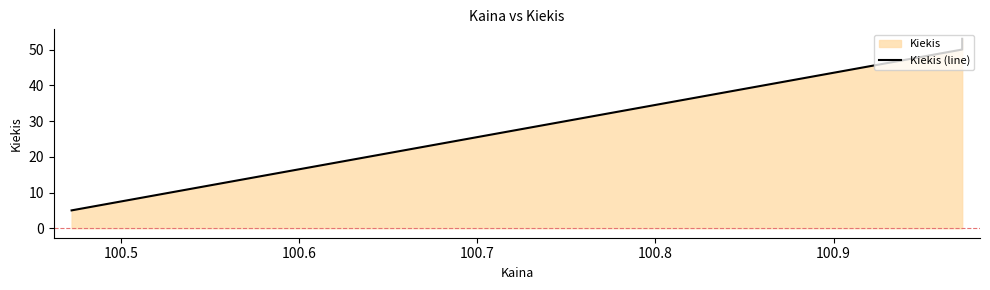

How many values exceed 50?

1